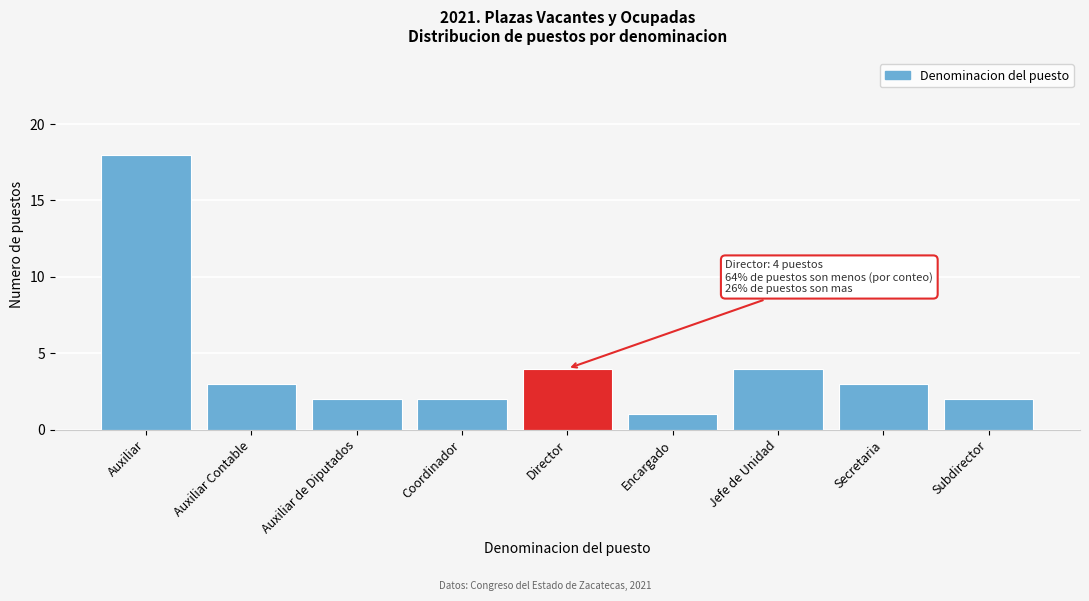

Reading left to right, what are all the values shown in this chart?

Auxiliar=18	Auxiliar Contable=3	Auxiliar de Diputados=2	Coordinador=2	Director=4	Encargado=1	Jefe de Unidad=4	Secretaria=3	Subdirector=2